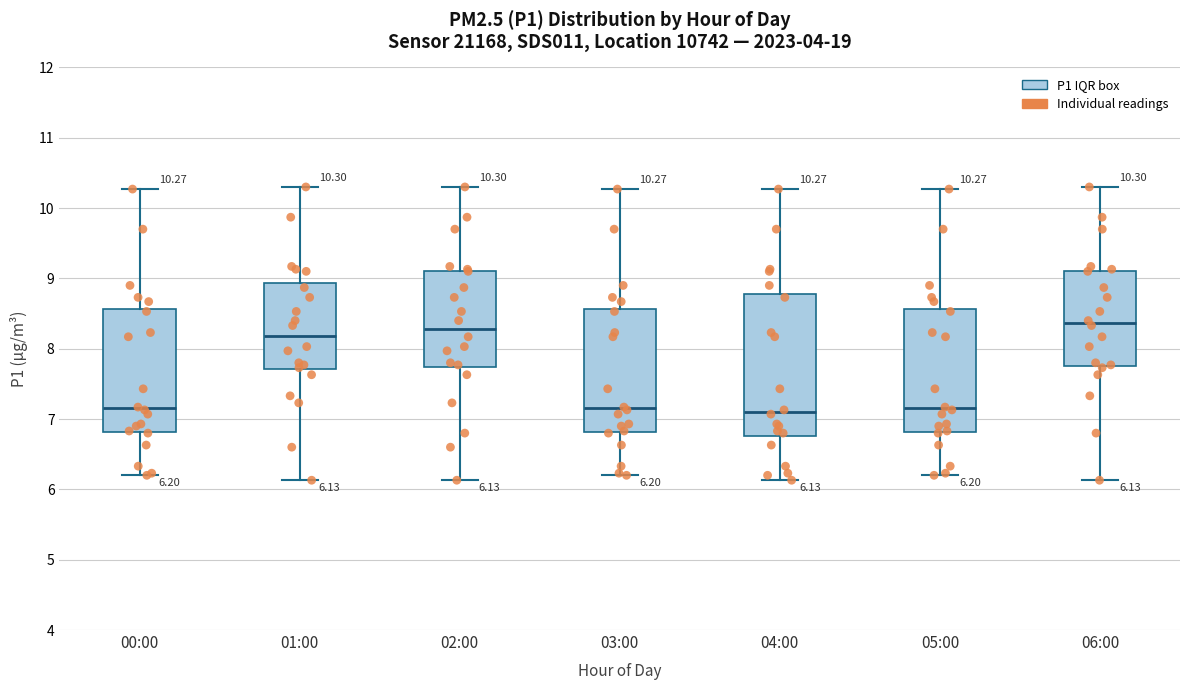

Comparing the boxes themselves (not the whiskers), which one is the tallest?

04:00